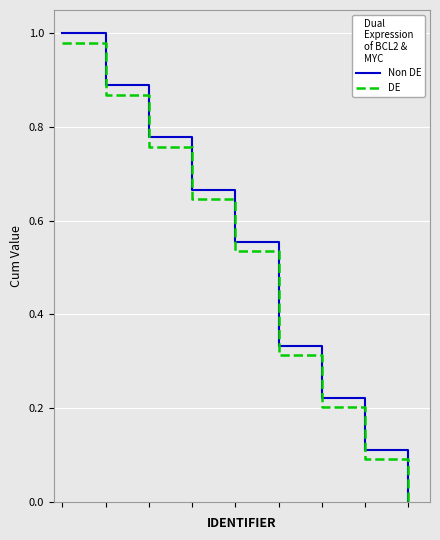

What are all the series names shown in the legend?

Non DE, DE